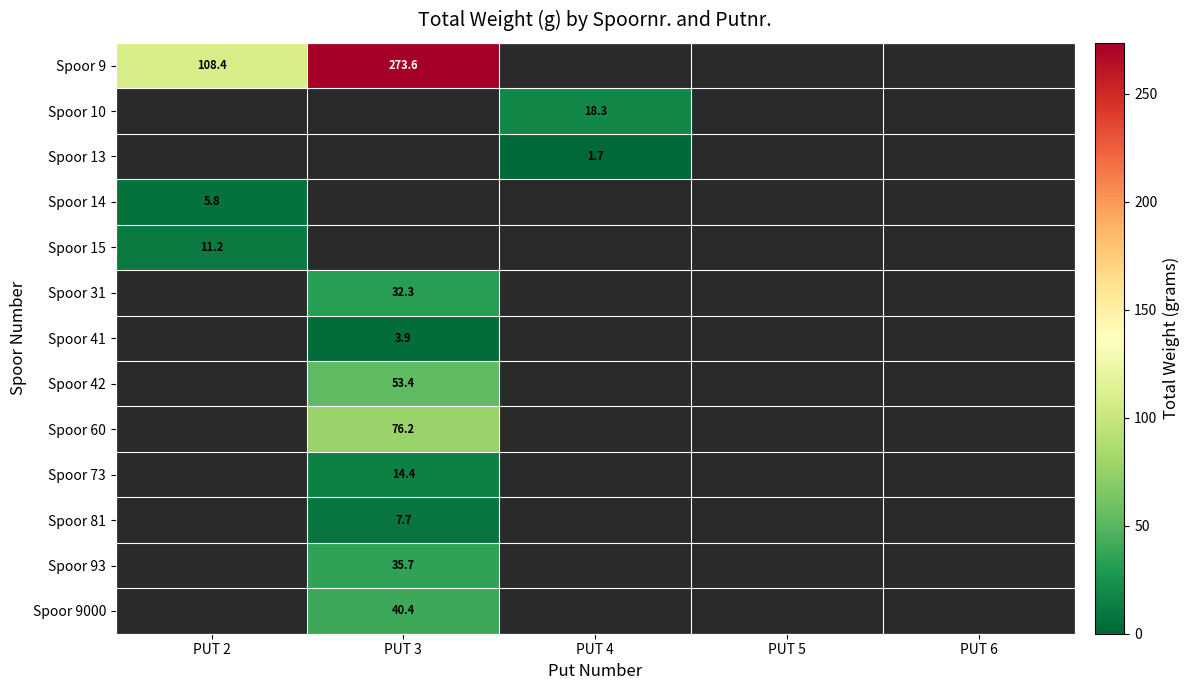

The Spoor 10 series shows 18.3 at PUT 4. True or false?

True